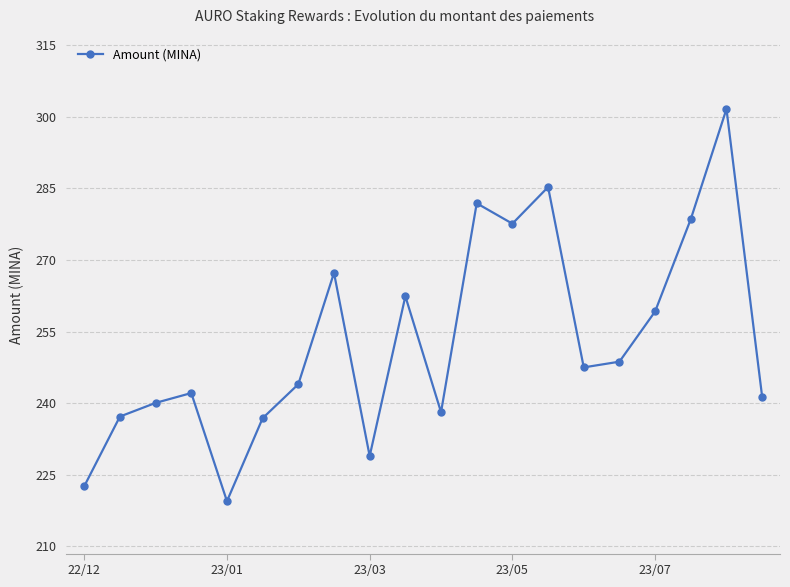

True or false: the data has more than 0 interior local peaks.

True